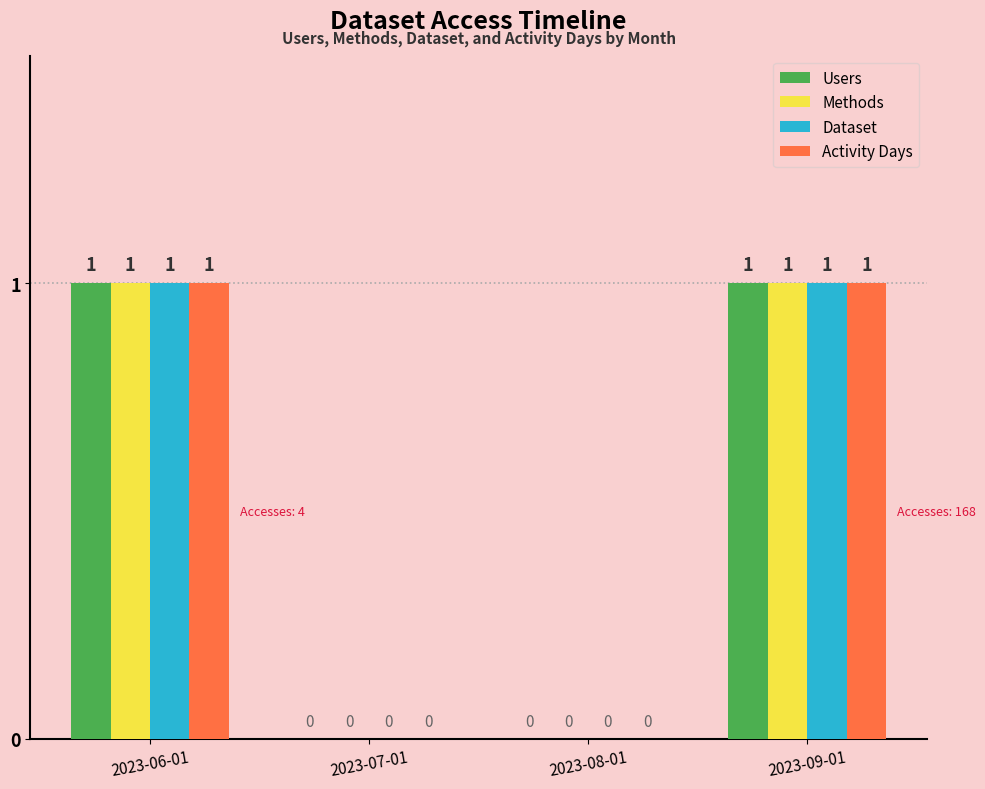

Is the value of Activity Days at 2023-07-01 greater than the value of Dataset at 2023-09-01?

No